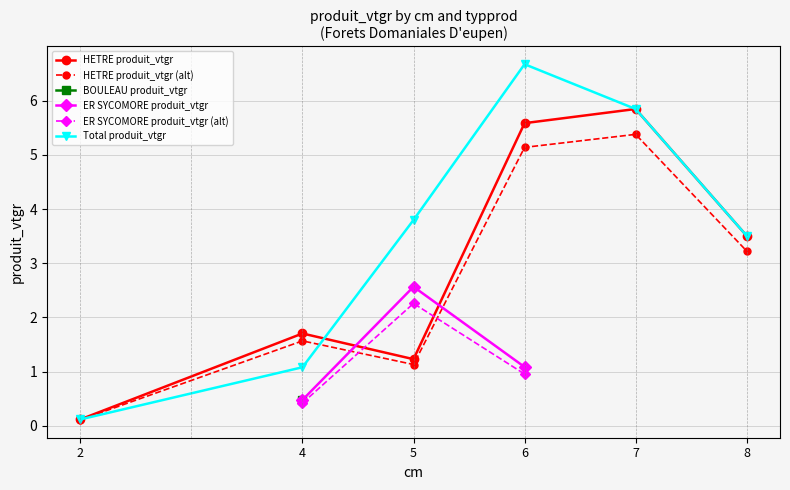

Reading left to right, what are all the values shown in this chart?

HETRE produit_vtgr: 0.1	1.7	1.2	5.6	5.8	3.5
BOULEAU produit_vtgr: 0.0	0.0	0.5	0.0	0.0	0.0
ER SYCOMORE produit_vtgr: 0.0	0.5	2.6	1.1	0.0	0.0